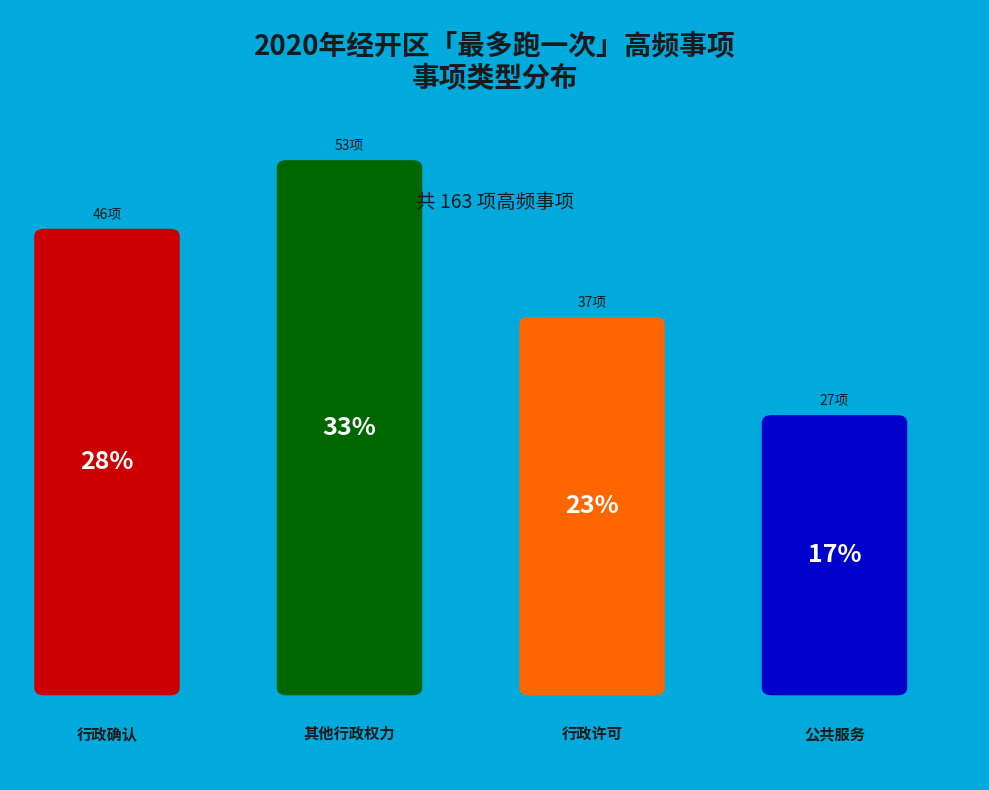

Which has a higher value, 行政确认 or 其他行政权力?

其他行政权力